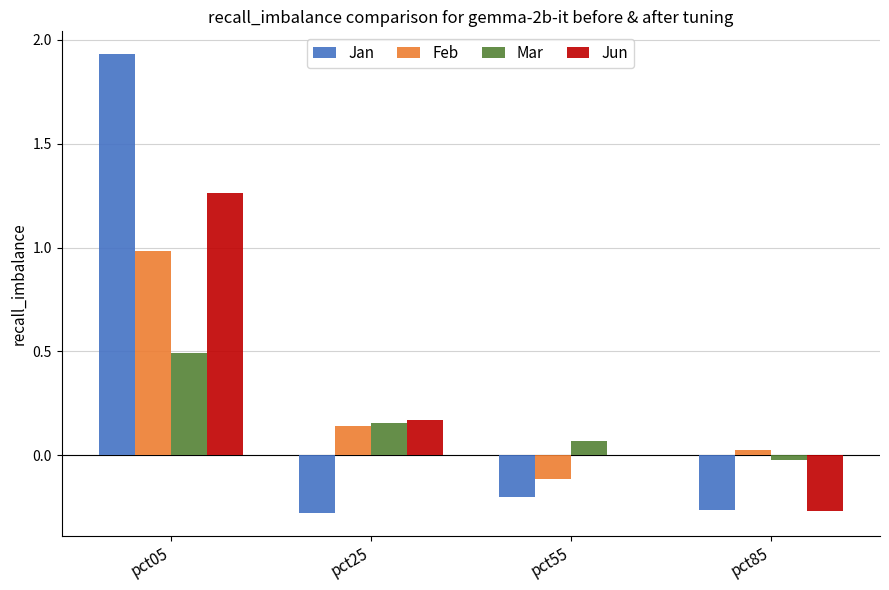

Is the value of Mar at pct05 greater than the value of Jun at pct85?

Yes